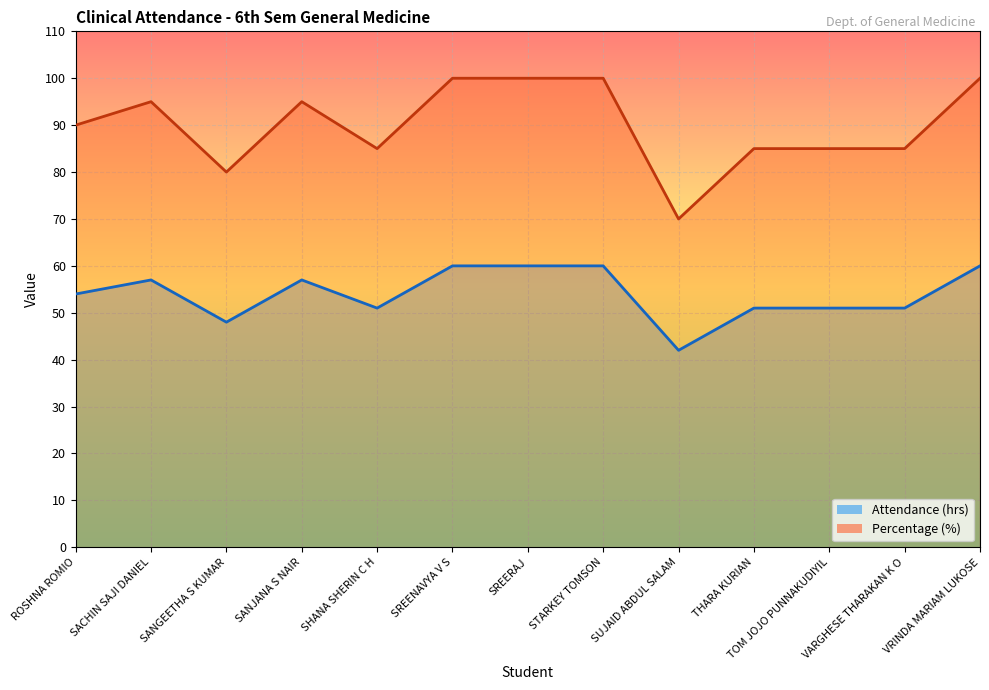

At which category does the chart reach its minimum across all series?

SUJAID ABDUL SALAM